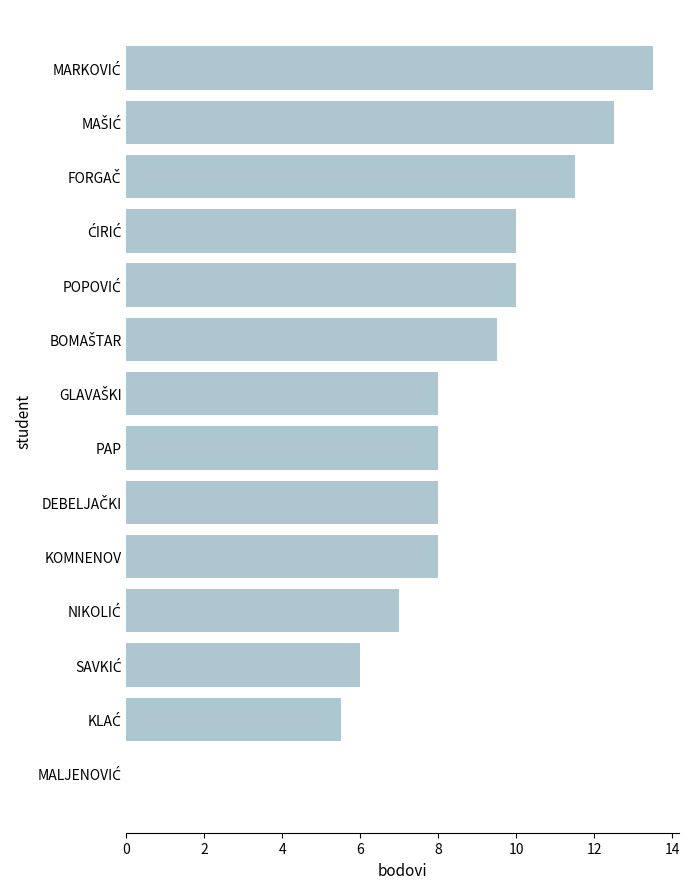

Count the number of data series in this chart.

1